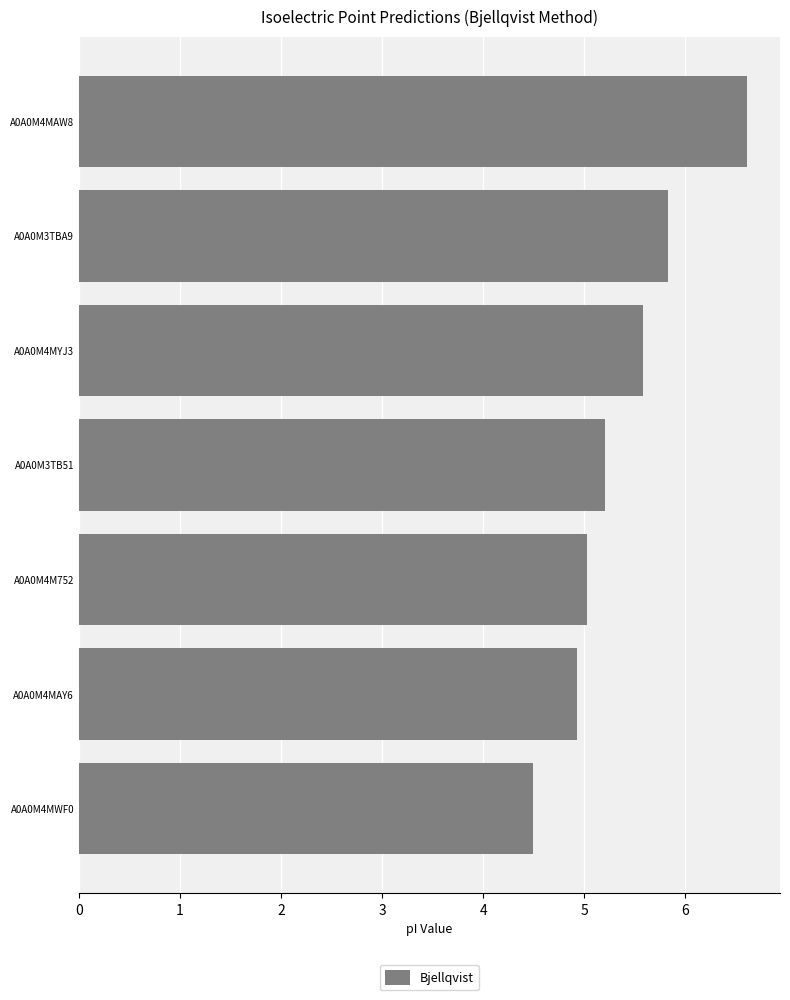

What position from the bottom is A0A0M4MAW8?

7